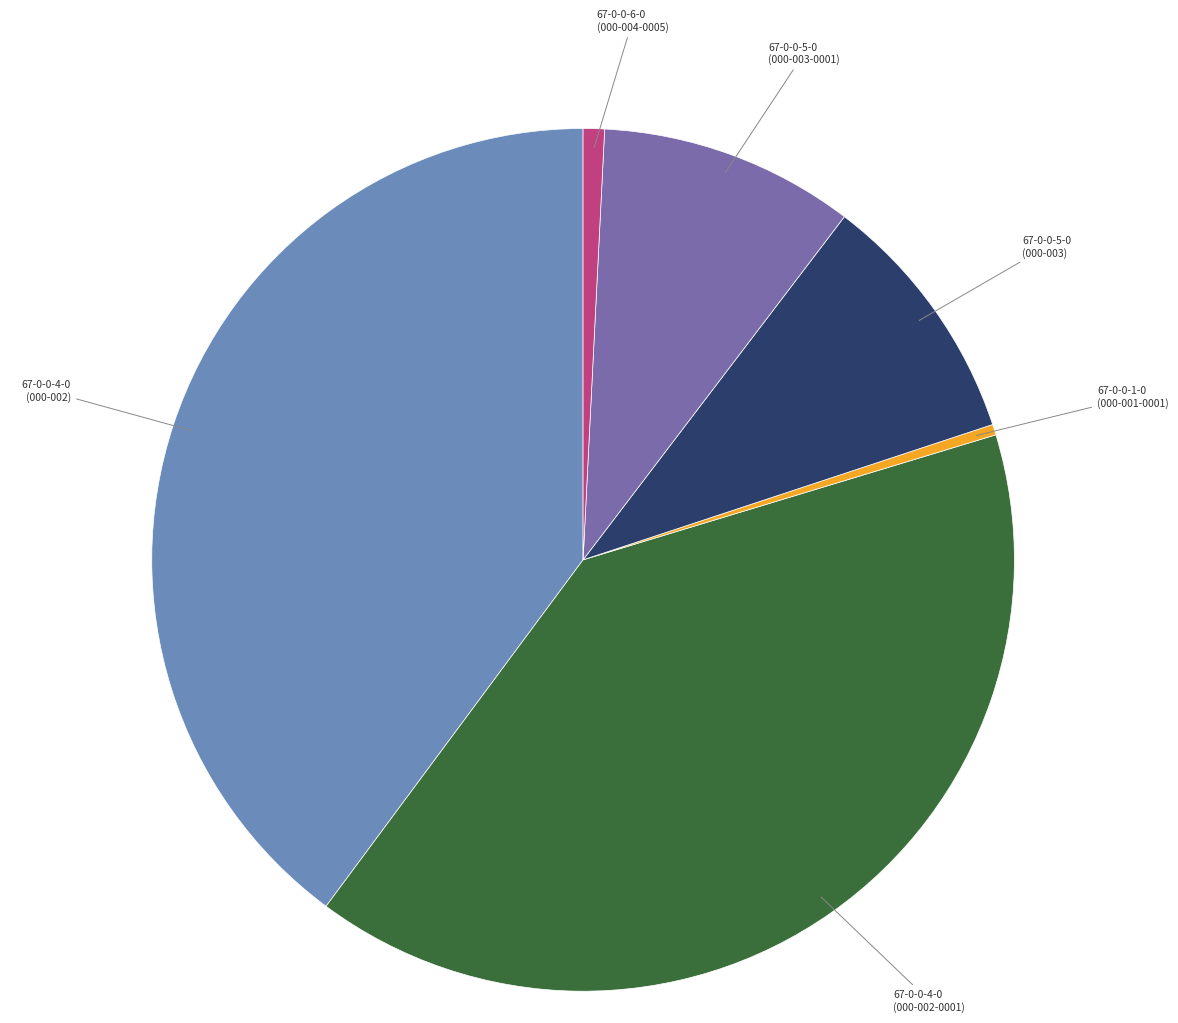

Is it true that 67-0-0-5-0 (000-003) is 22% of the pie?

False